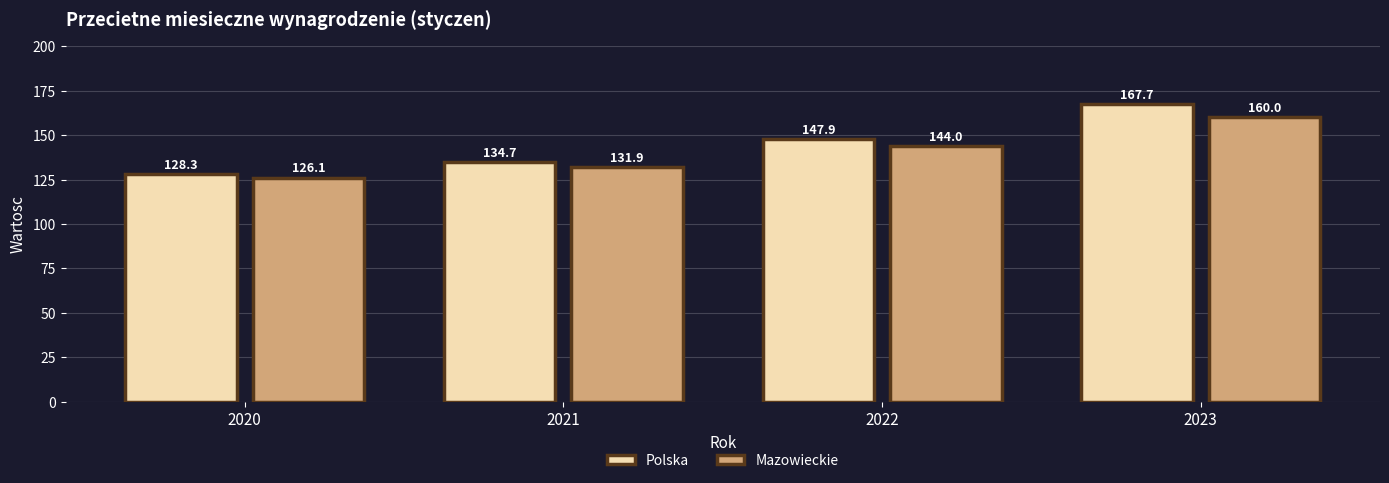

How many groups of bars are there?

4